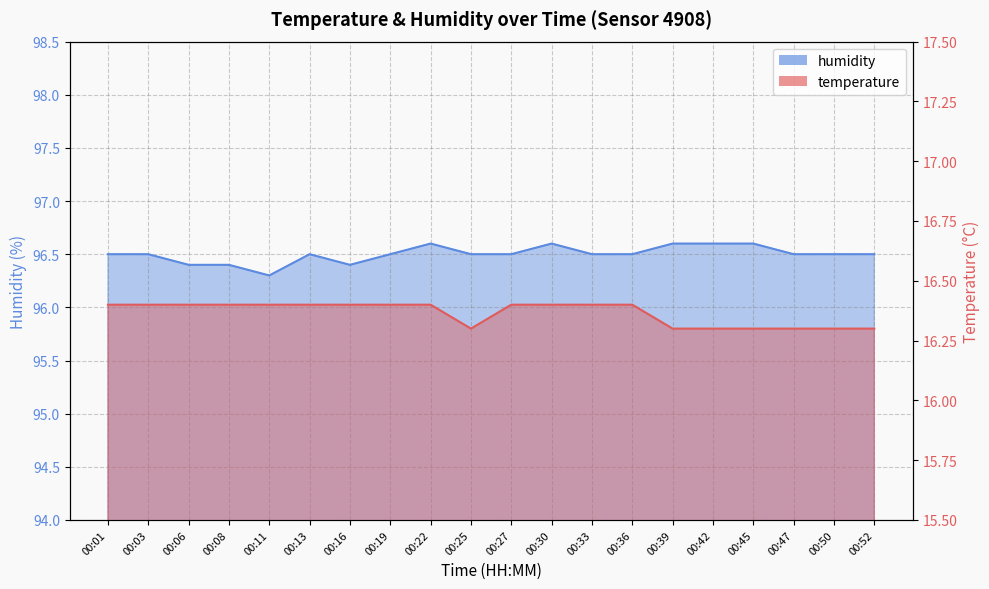

Reading left to right, extract all data points from this chart.

temperature: 00:01=16.4	00:03=16.4	00:06=16.4	00:08=16.4	00:11=16.4	00:13=16.4	00:16=16.4	00:19=16.4	00:22=16.4	00:25=16.3	00:27=16.4	00:30=16.4	00:33=16.4	00:36=16.4	00:39=16.3	00:42=16.3	00:45=16.3	00:47=16.3	00:50=16.3	00:52=16.3
humidity: 00:01=96.5	00:03=96.5	00:06=96.4	00:08=96.4	00:11=96.3	00:13=96.5	00:16=96.4	00:19=96.5	00:22=96.6	00:25=96.5	00:27=96.5	00:30=96.6	00:33=96.5	00:36=96.5	00:39=96.6	00:42=96.6	00:45=96.6	00:47=96.5	00:50=96.5	00:52=96.5